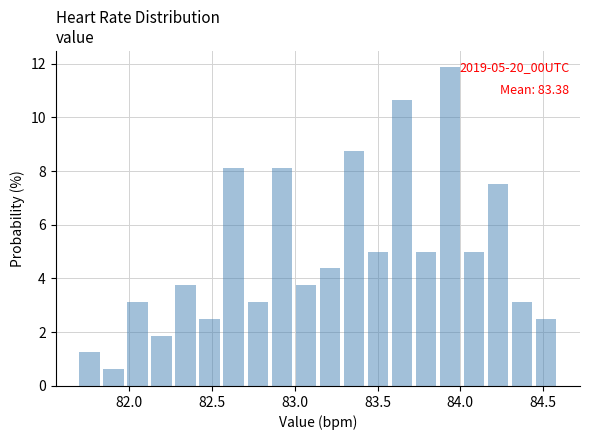

Read against the x-axis, roughly where is the centre of the tallest bar?

83.95